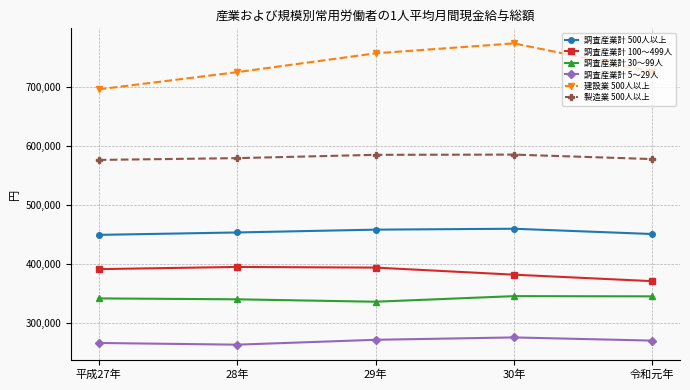

What is the difference between the maximum and minimum values in the 調査産業計 500人以上 series?

10385